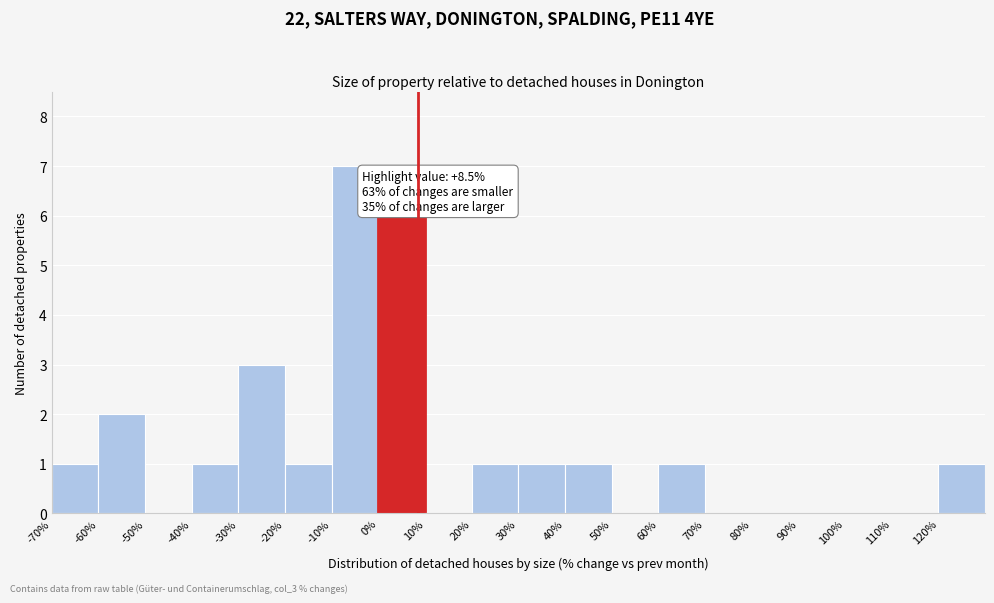

Over which range of the x-axis is the bar tallest?

-10 to 0